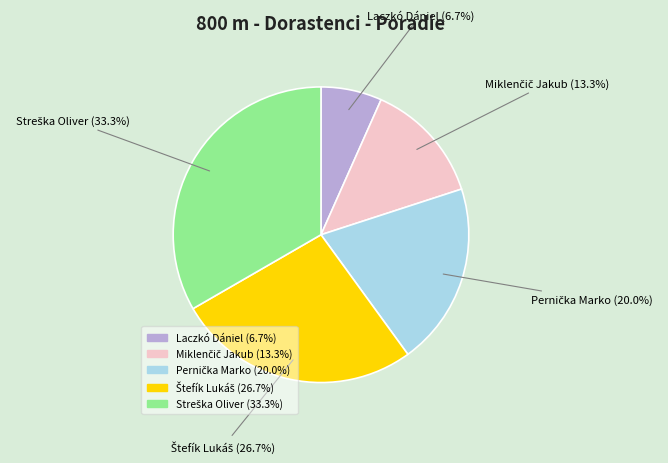

What portion of the pie excludes Laczkó Dániel?

93.3%